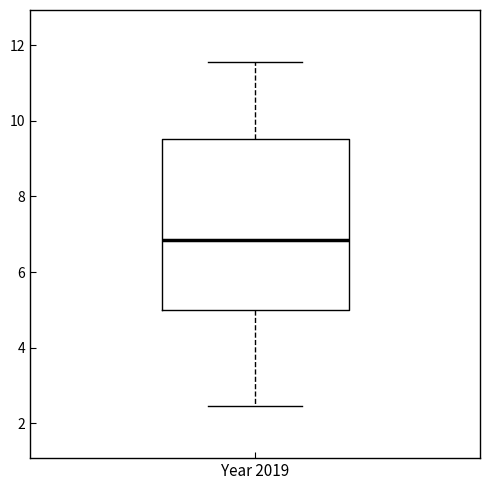

Transcribe this box plot: give where the median line is, the range the box spans, and where the two whiskers end, as read against the y-axis. The values are not printed on the chart, so give them approximately, as read against the axis.

median 6.8, box 5.0 to 9.6, whiskers 2.4 to 11.6